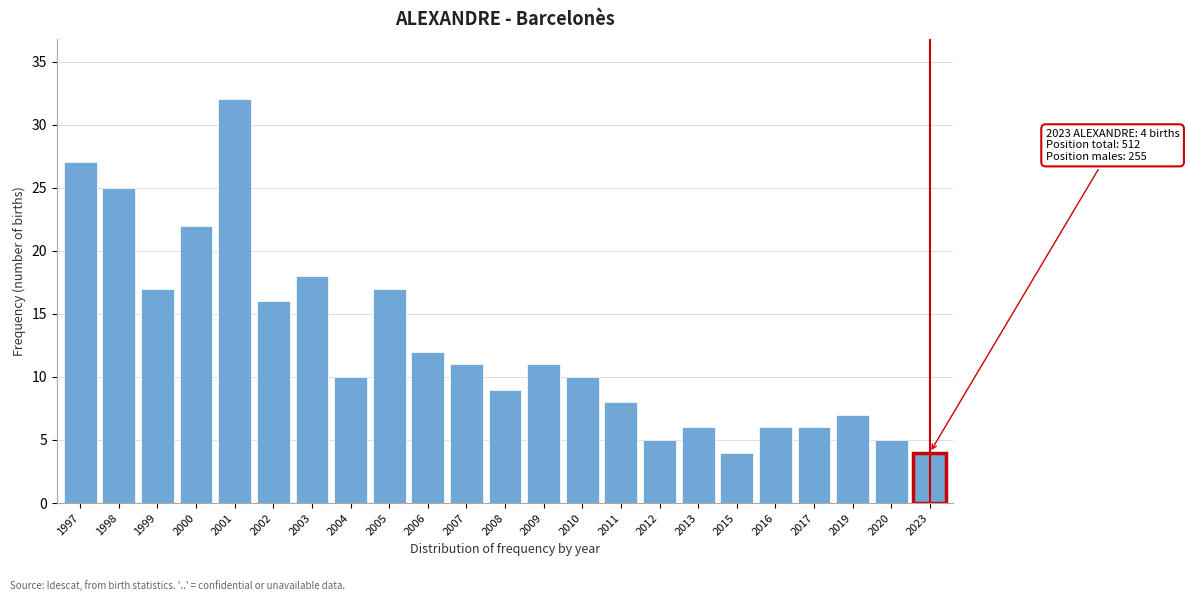

Reading left to right, what are all the values shown in this chart?

27	25	17	22	32	16	18	10	17	12	11	9	11	10	8	5	6	4	6	6	7	5	4